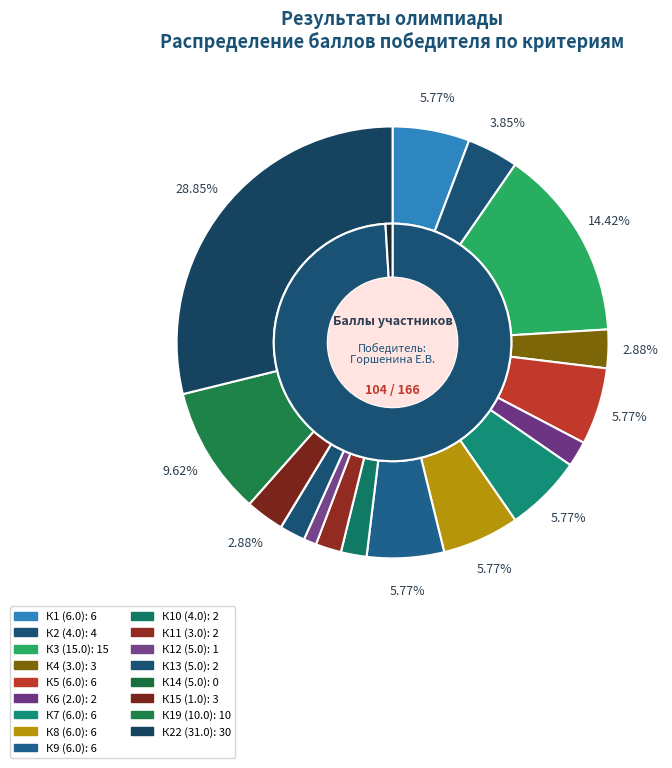

Combined, do Горшенина Елизавета Васильевна and Добрынина Юлия Дмитриевна account for over 50%?

Yes